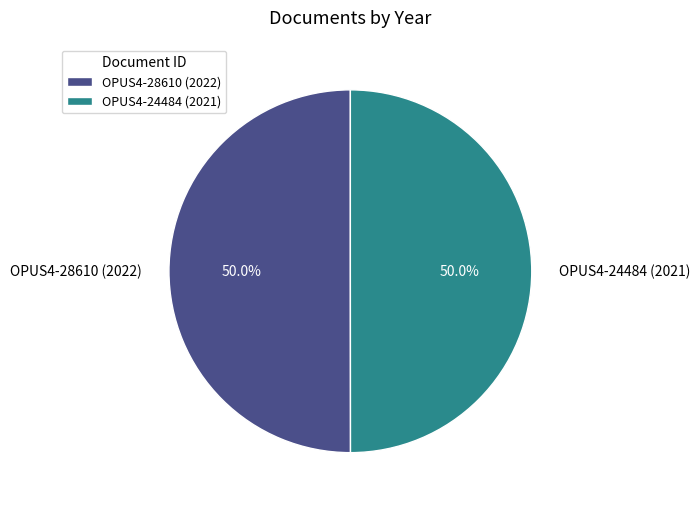

Combined, what portion of the pie is OPUS4-24484 (2021) and OPUS4-28610 (2022)?

100.0%